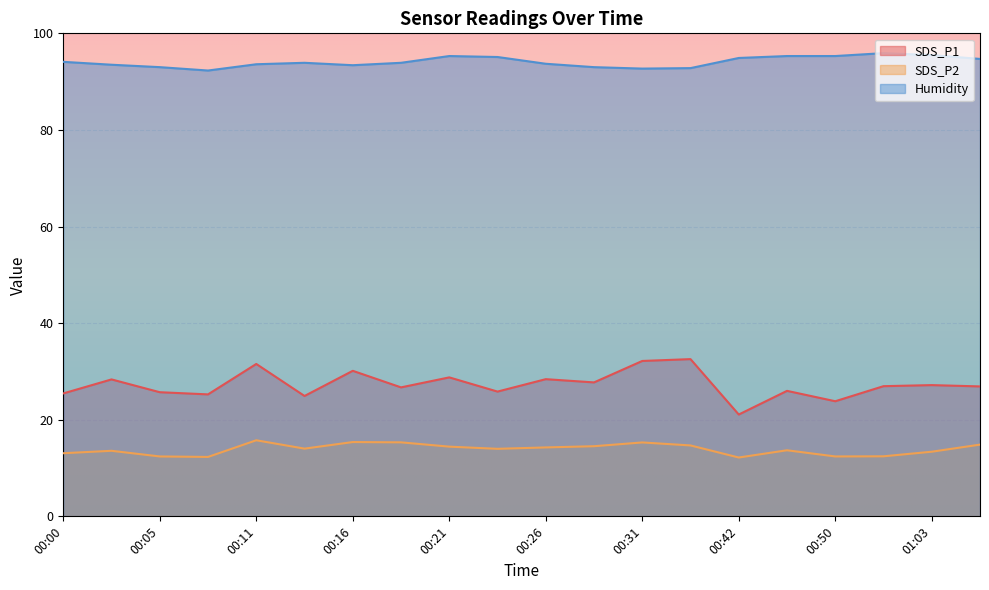

True or false: Humidity and SDS_P2 cross at least once.

False